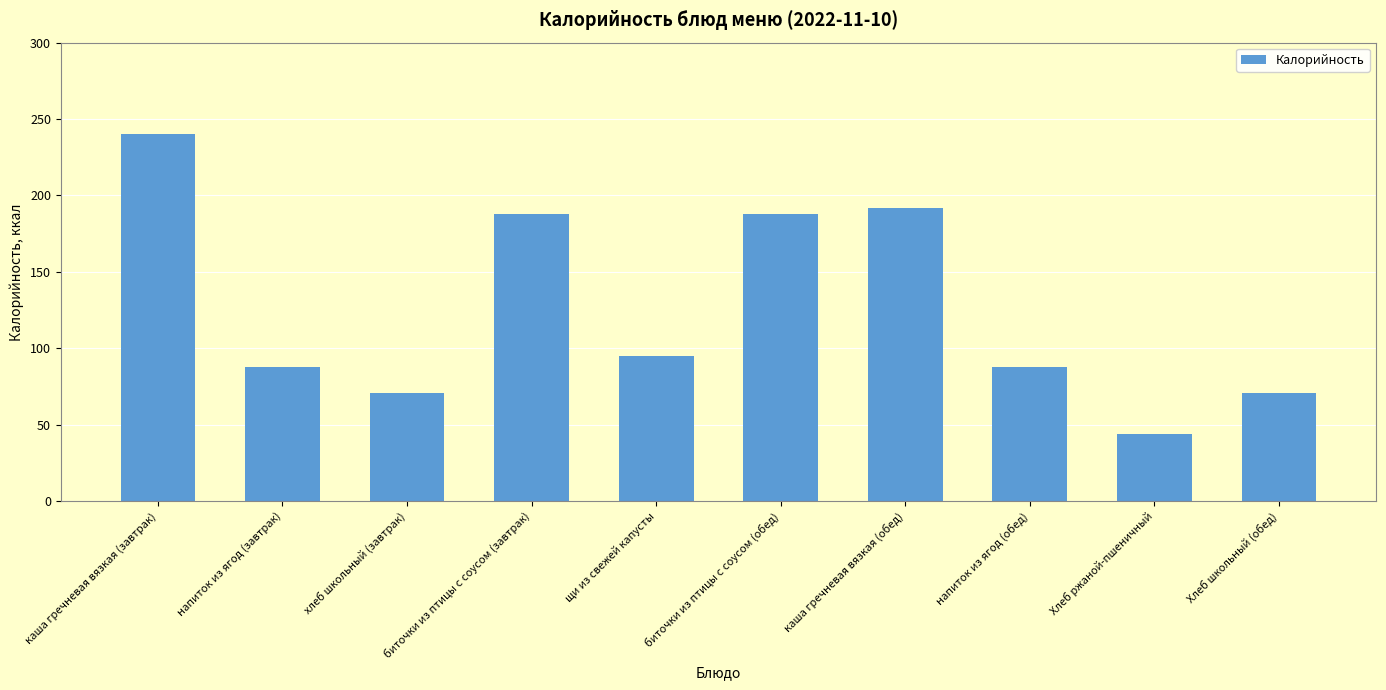

At which category does the chart reach its minimum across all series?

Хлеб ржаной-пшеничный